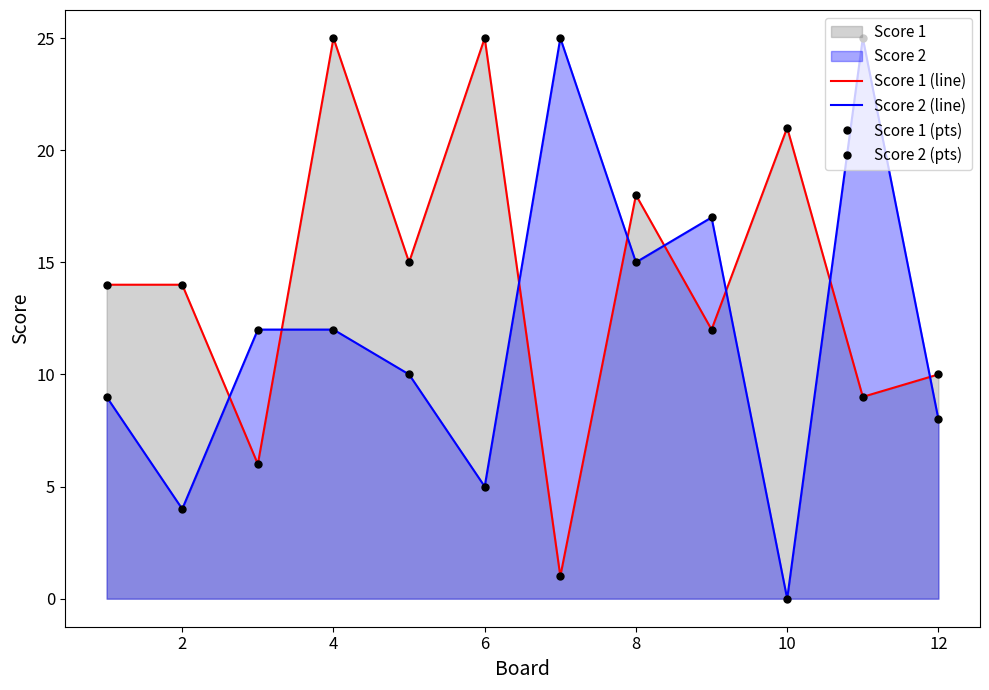

How many values in the Score 2 (pts) series exceed 12?

4